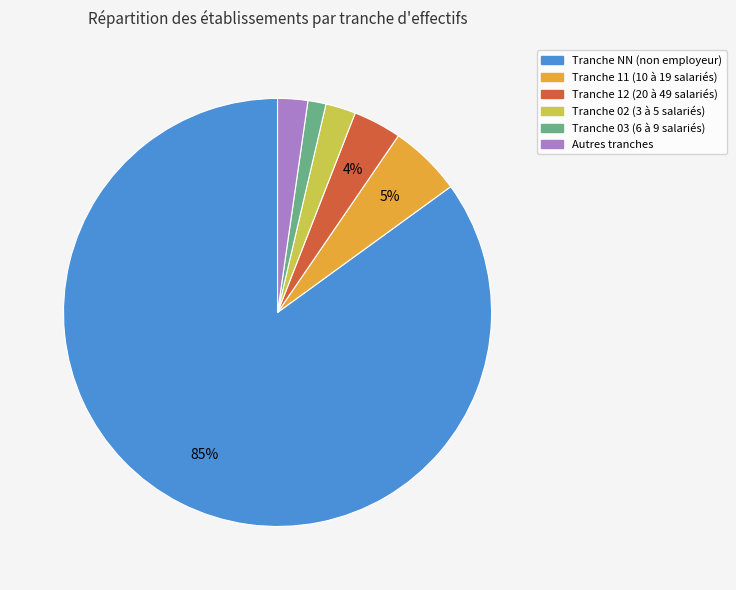

Is there a majority slice in this chart?

Yes